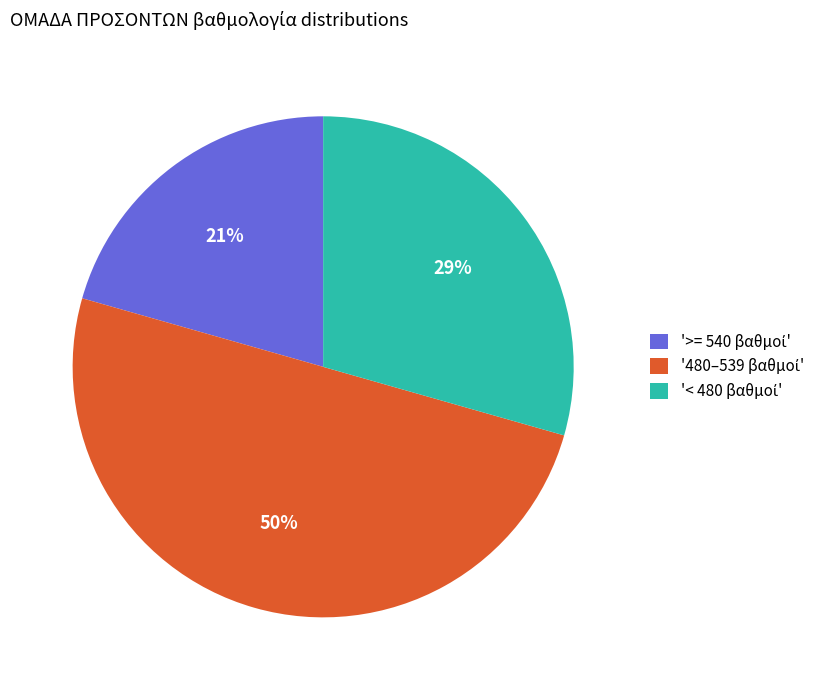

To the nearest percent, what is the difference between the largest and smallest slice percentages?

29%